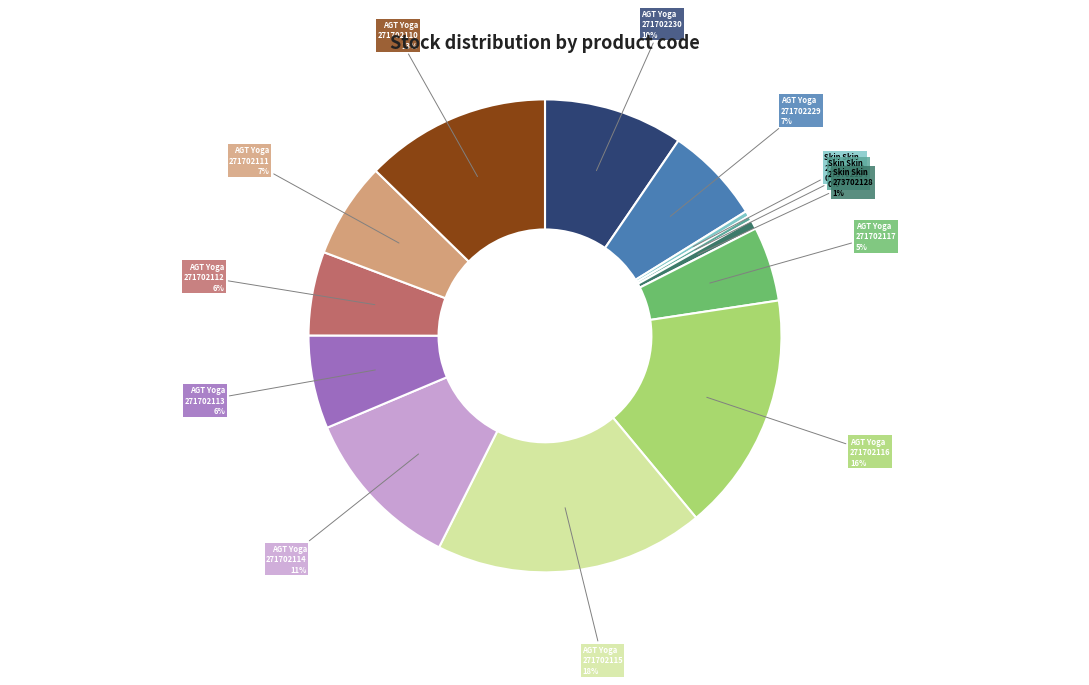

To the nearest percent, what portion does AGT Yoga 271702117 represent?

5%